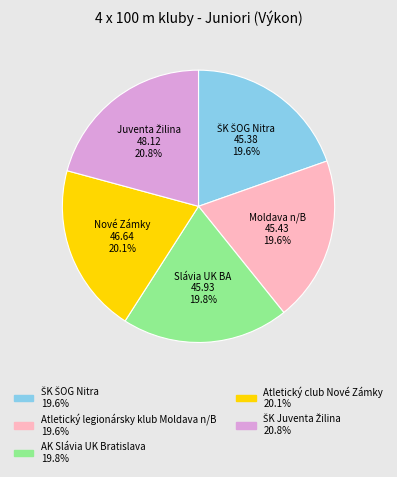

What percentage is NOT represented by AK Slávia UK Bratislava?

80.2%